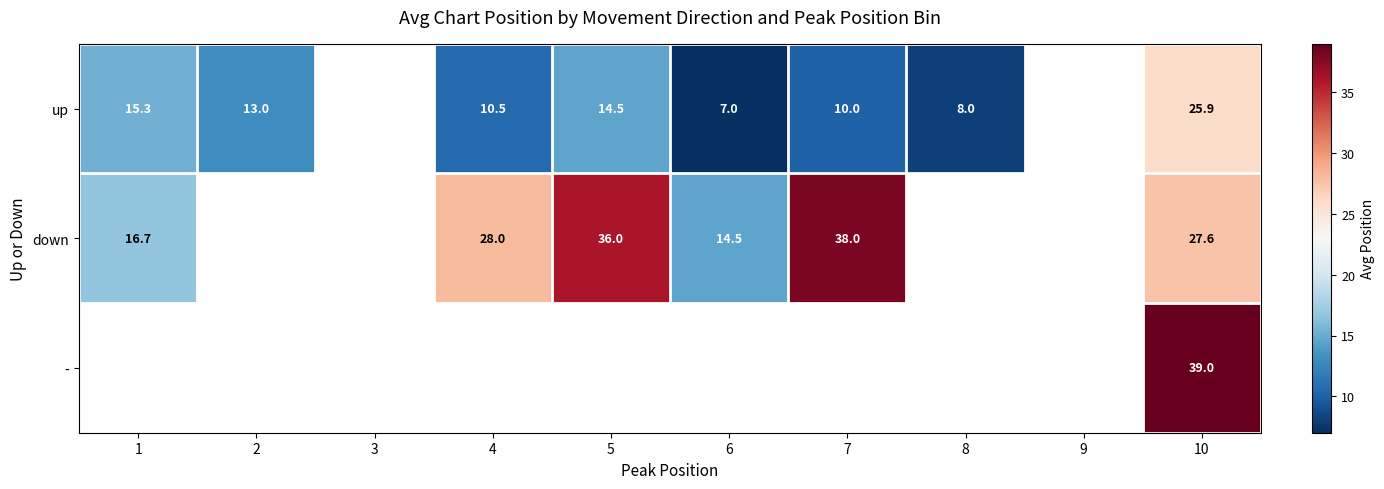

Is the value of up at 10 greater than the value of down at 8?

No